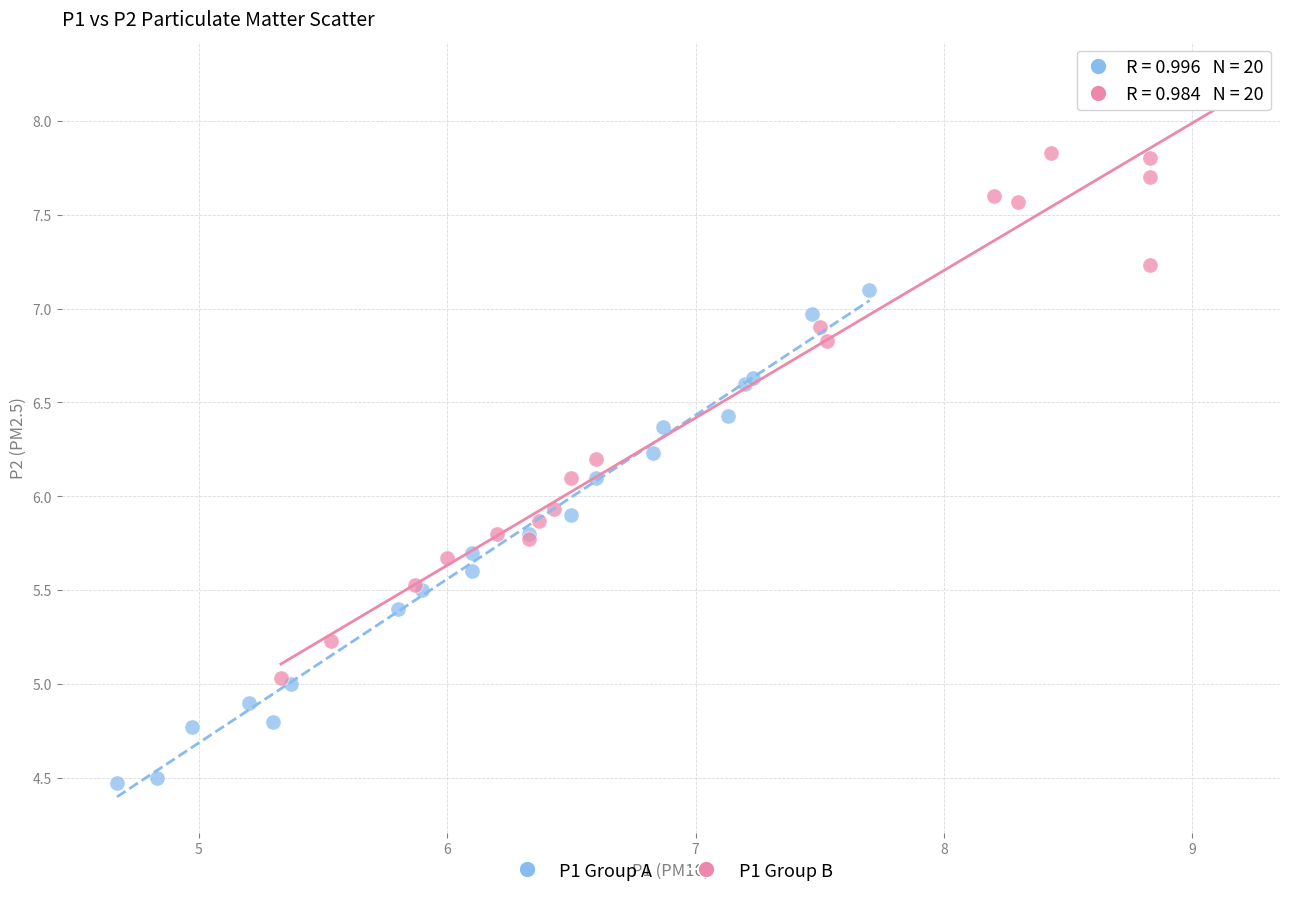

Which series reaches the maximum Y coordinate?

P1 Group B